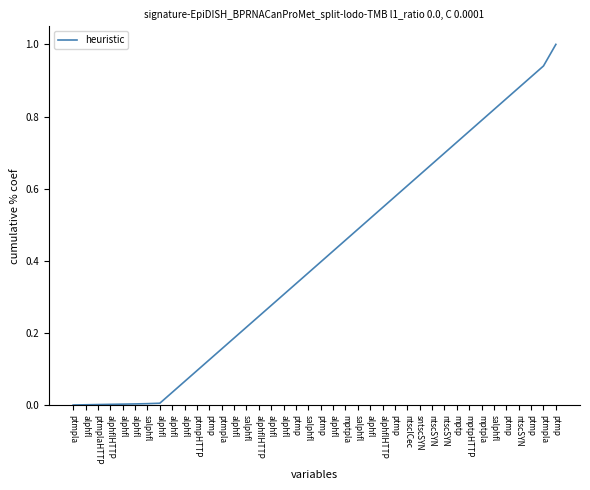

What is the sum of all values?

16.1